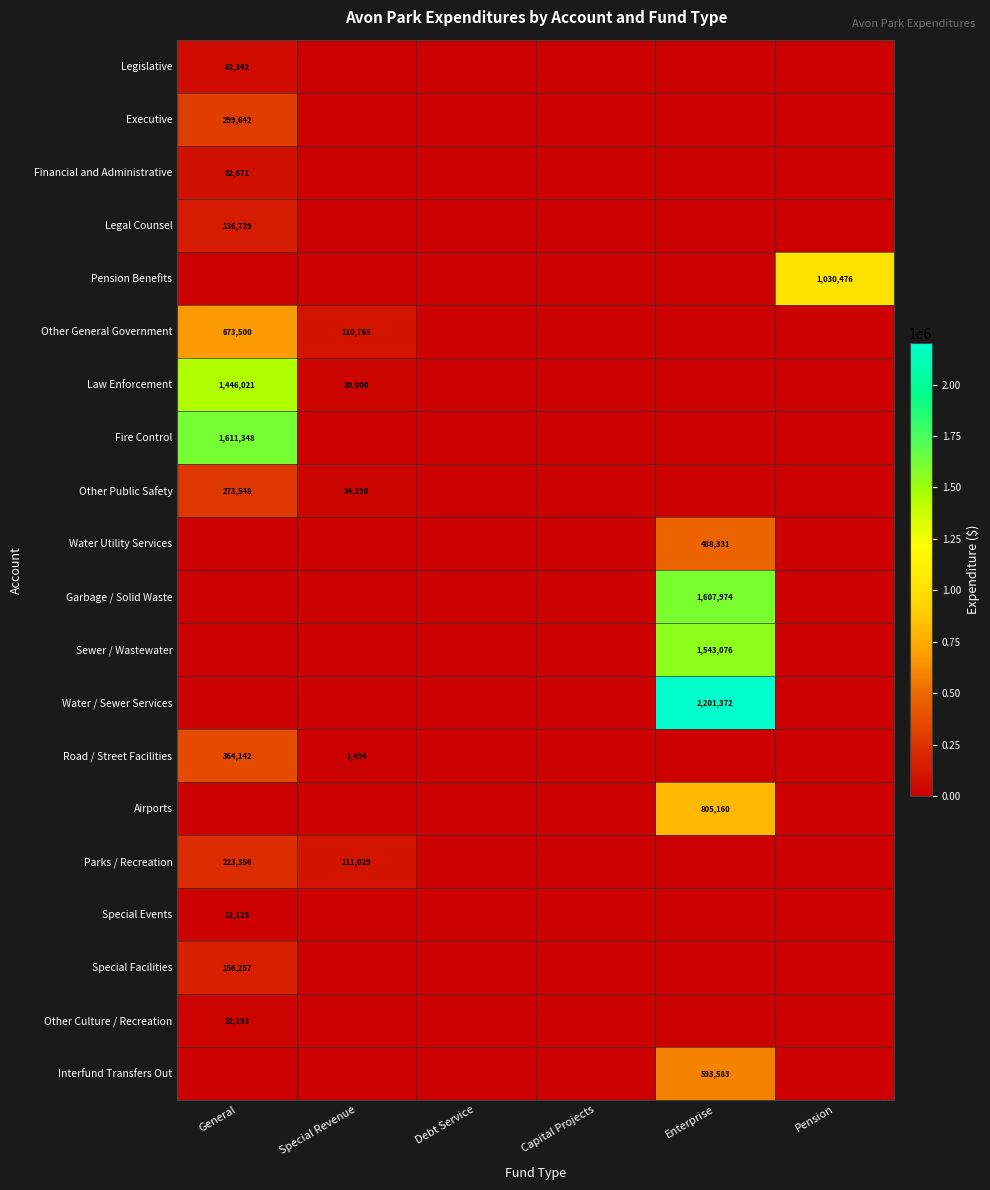

Is the value of Financial and Administrative at General greater than the value of Parks / Recreation at Special Revenue?

No